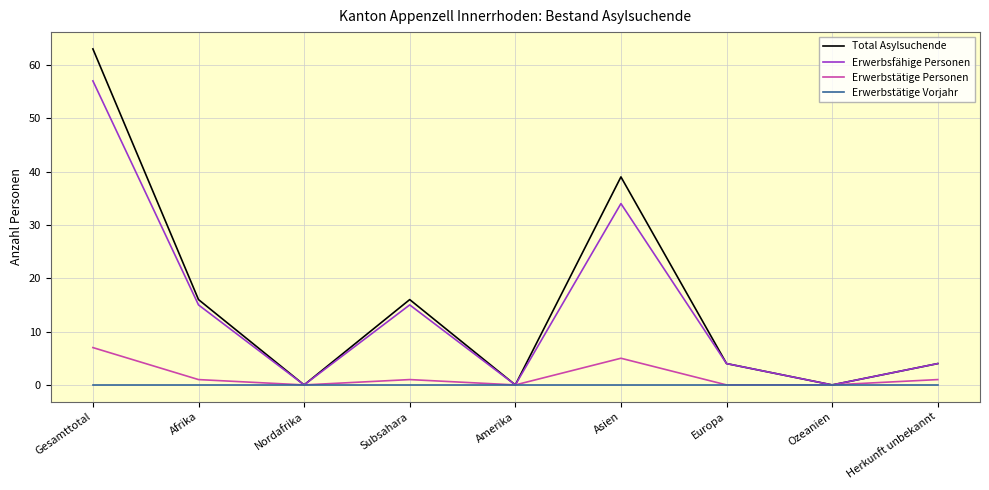

Reading left to right, what are all the values shown in this chart?

Total Asylsuchende: 63	16	0	16	0	39	4	0	4
Erwerbsfähige Personen: 57	15	0	15	0	34	4	0	4
Erwerbstätige Personen: 7	1	0	1	0	5	0	0	1
Erwerbstätige Vorjahr: 0	0	0	0	0	0	0	0	0